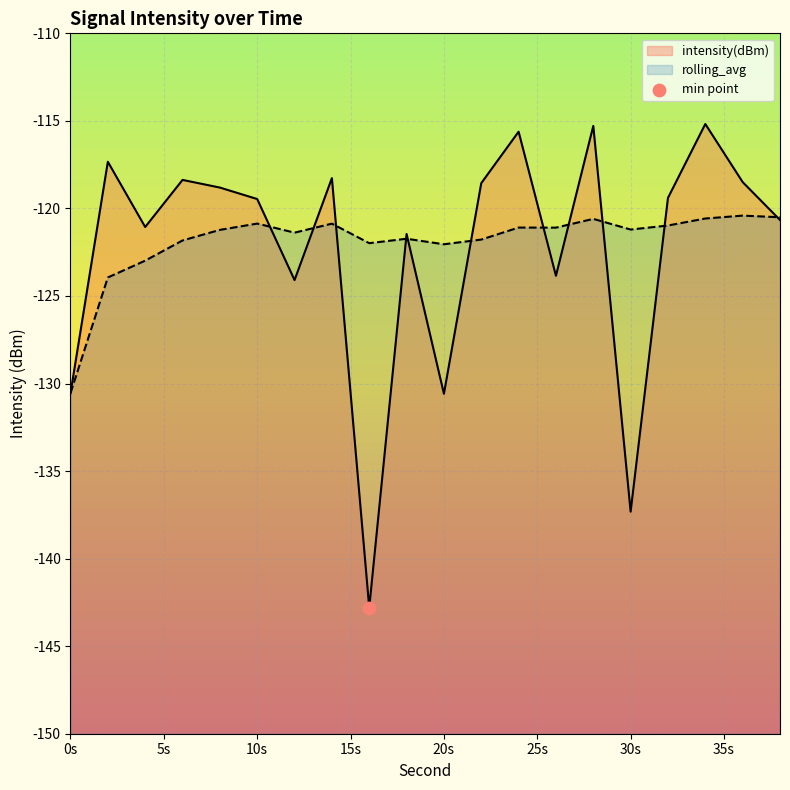

At how many categories does at least one series exceed -140?

20